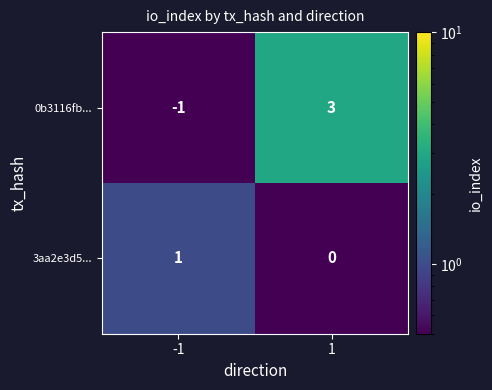

What is the approximate value of 0b3116fb... at 1?

3